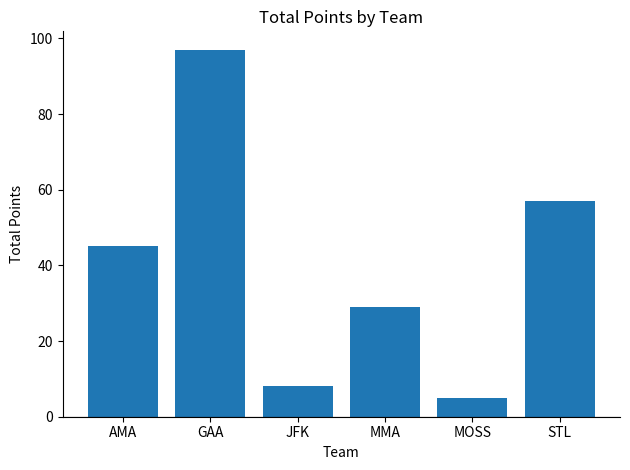

Where is the data nearest to the value 51?

AMA